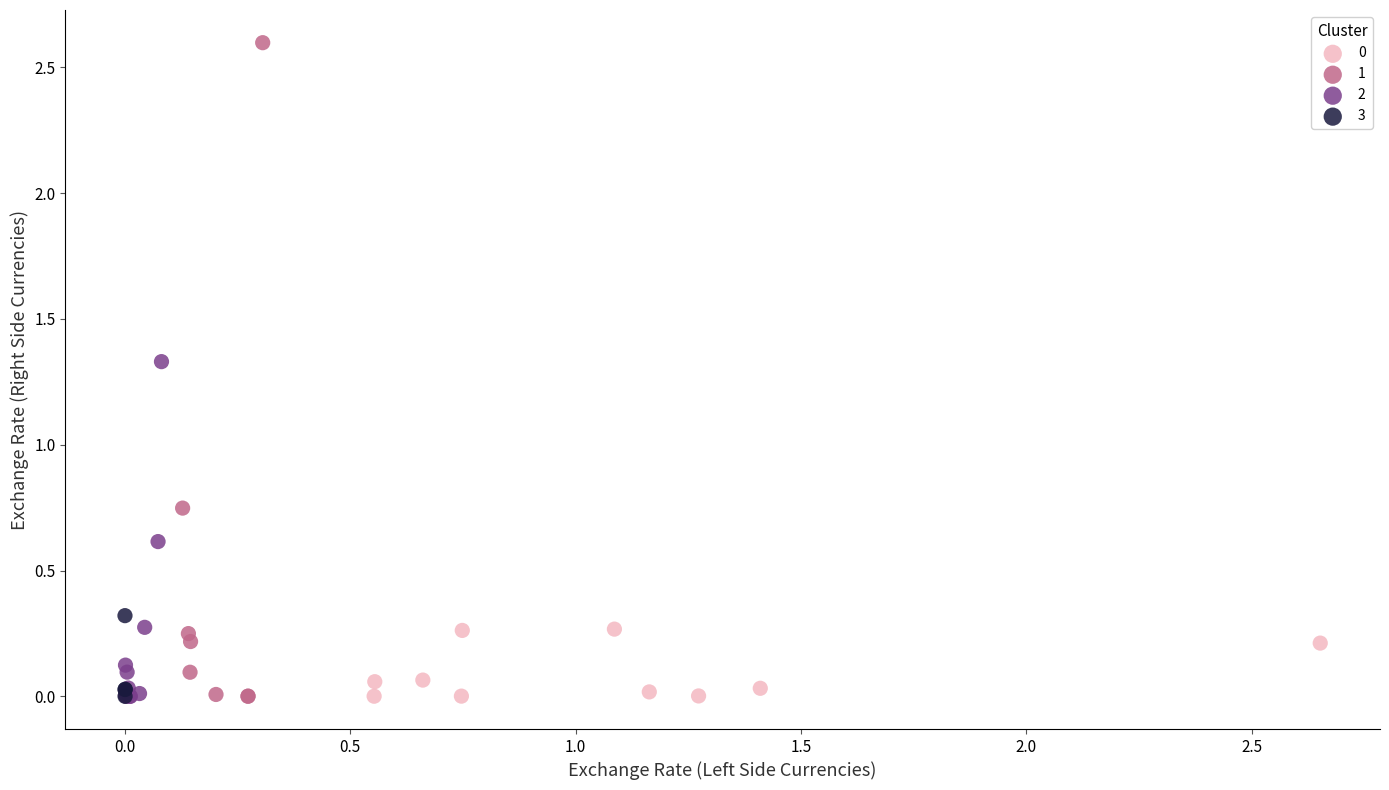

Which series contains the highest Y value?

1